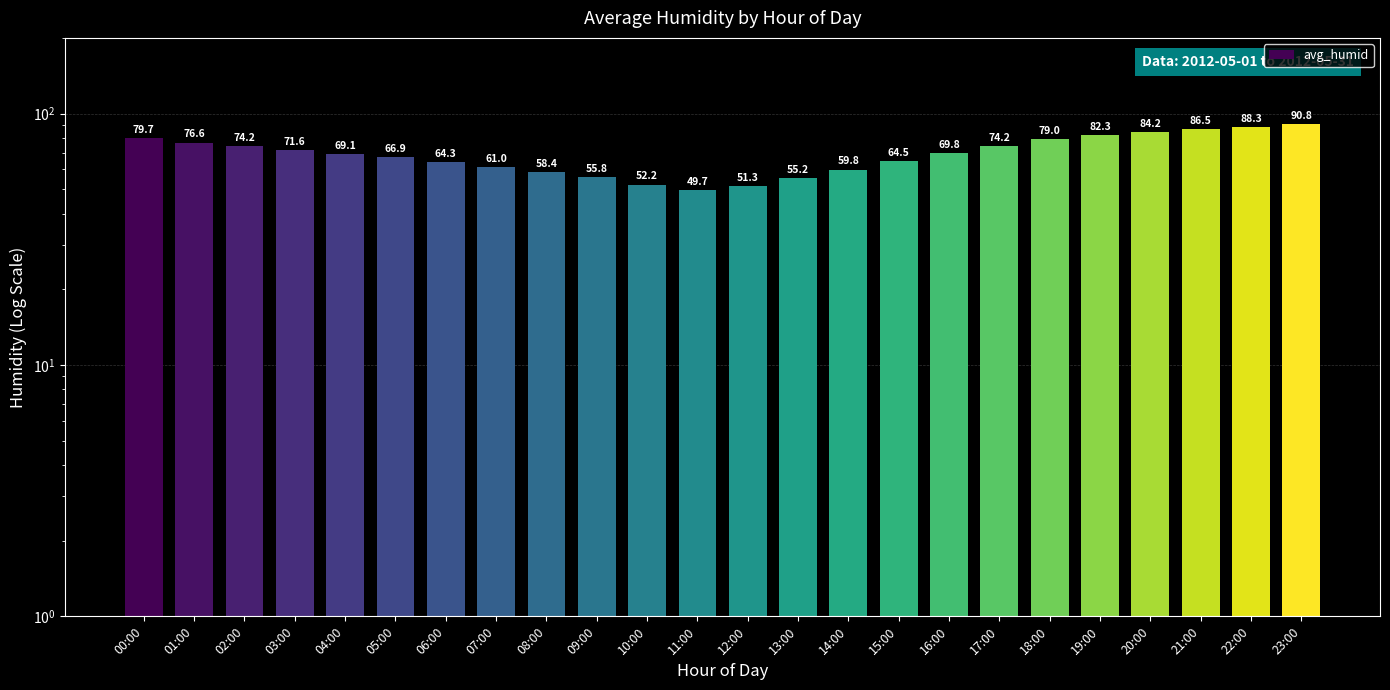

Rank the categories by value from highest to lowest.

23:00, 22:00, 21:00, 20:00, 19:00, 00:00, 18:00, 01:00, 02:00, 17:00, 03:00, 16:00, 04:00, 05:00, 15:00, 06:00, 07:00, 14:00, 08:00, 09:00, 13:00, 10:00, 12:00, 11:00